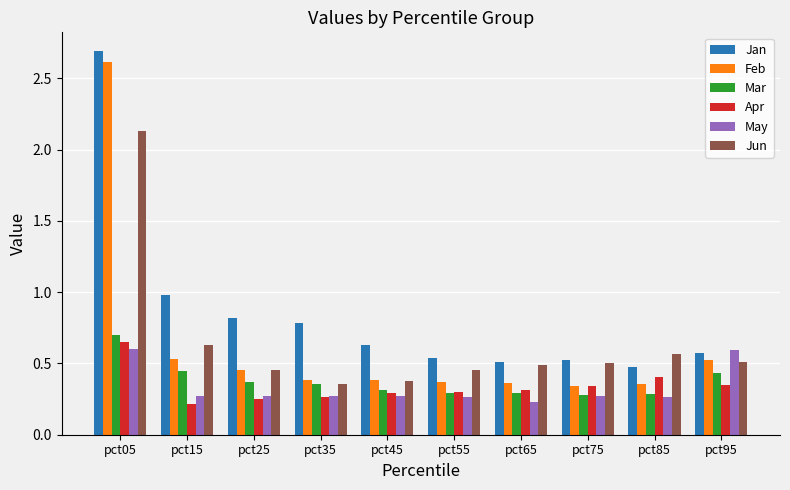

What are all the series names shown in the legend?

Jan, Feb, Mar, Apr, May, Jun